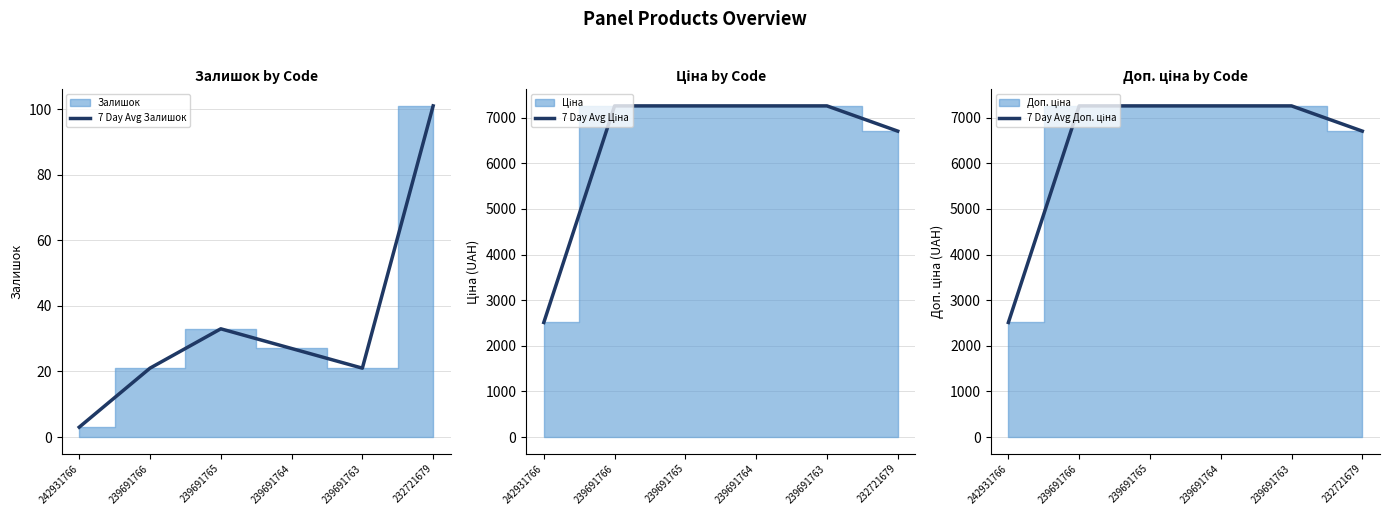

Is the value of 7 Day Avg Залишок at 239691764 greater than the value of 7 Day Avg Ціна at 239691766?

No